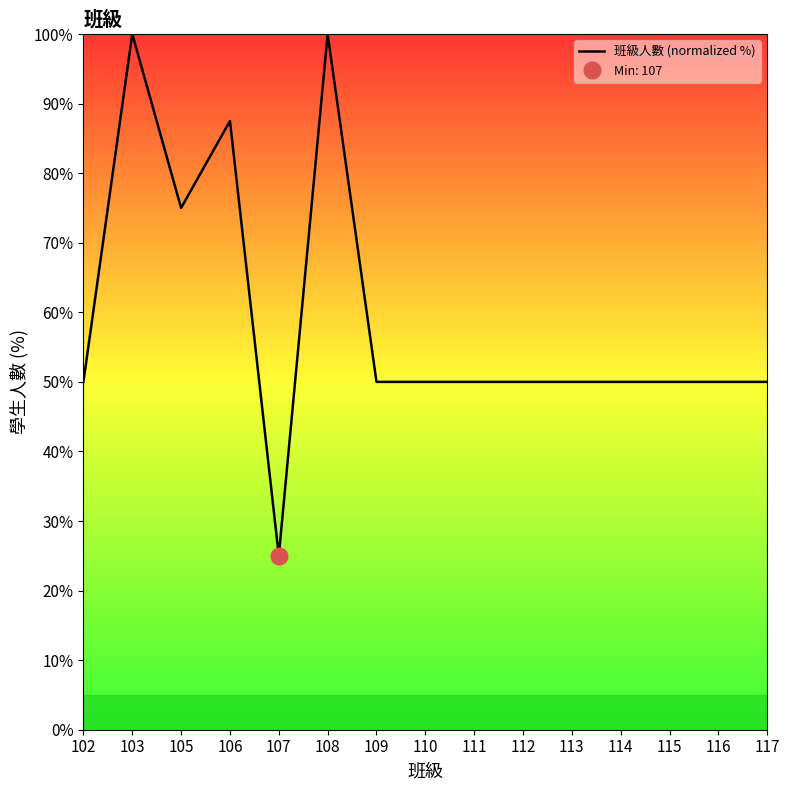

At which label does the data first exceed 50?

103